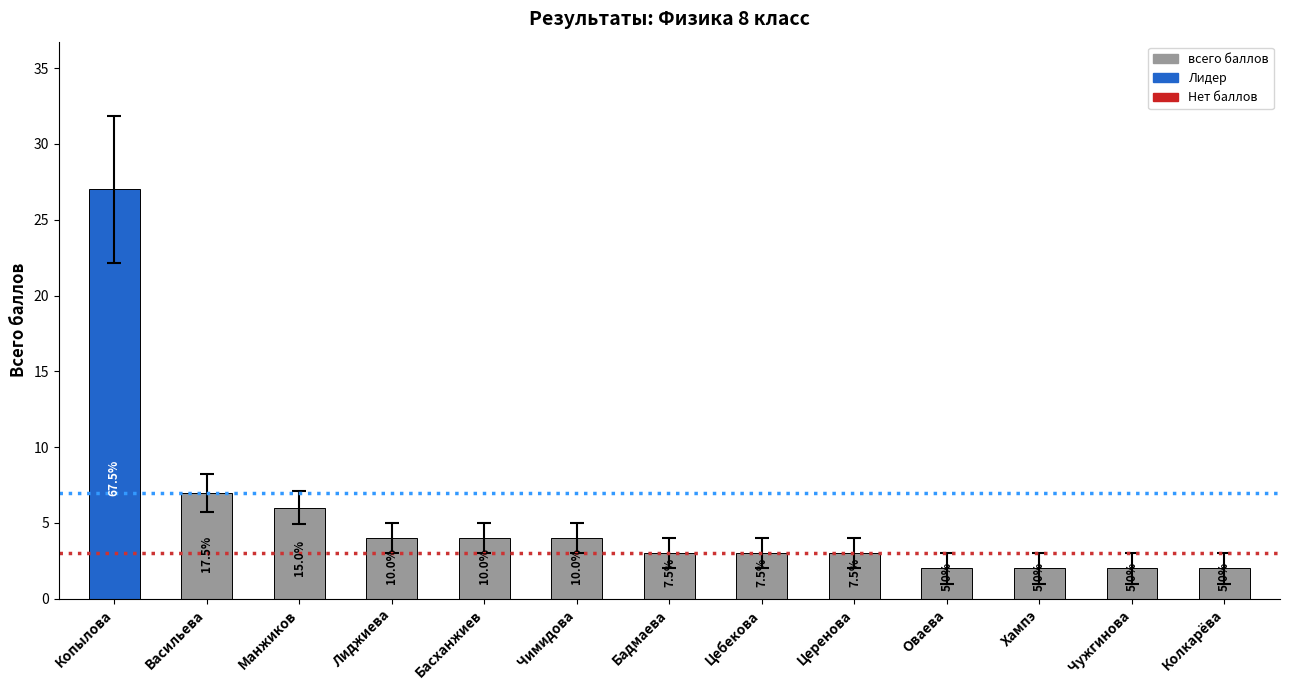

What is the difference between the maximum and minimum values?

25